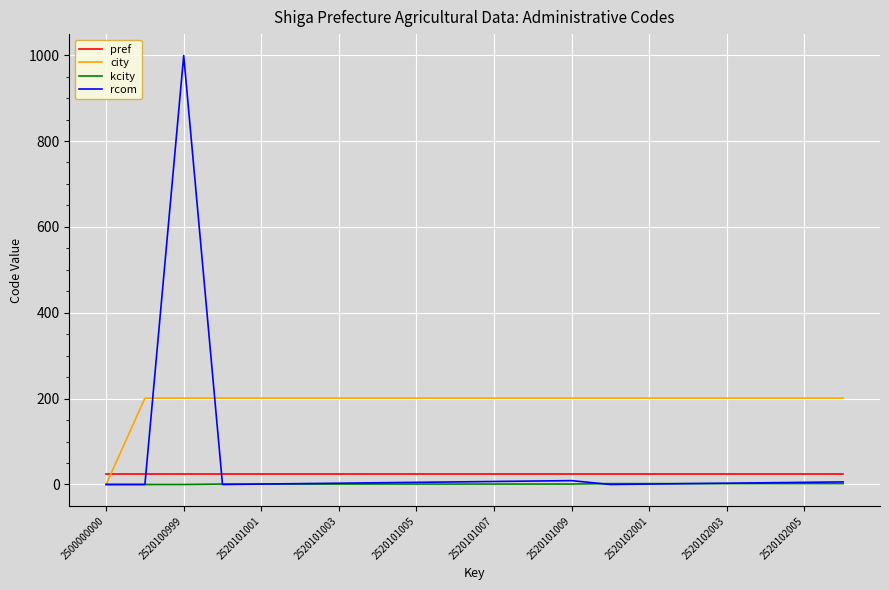

True or false: kcity and pref cross at least once.

False